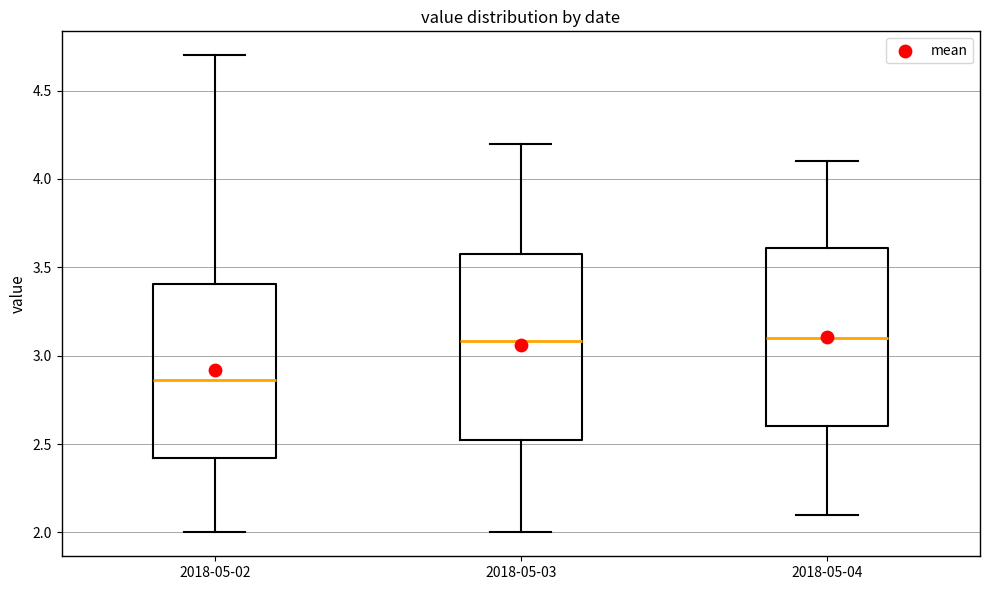

Reading left to right, transcribe this box plot: for each box, give where its median line is, the range the box spans, and where its two whiskers end, as read against the y-axis. The values are not printed on the chart, so give them approximately, as read against the axis.

2018-05-02: median 2.85, box 2.40 to 3.40, whiskers 2.00 to 4.70
2018-05-03: median 3.10, box 2.50 to 3.60, whiskers 2.00 to 4.20
2018-05-04: median 3.10, box 2.60 to 3.60, whiskers 2.10 to 4.10